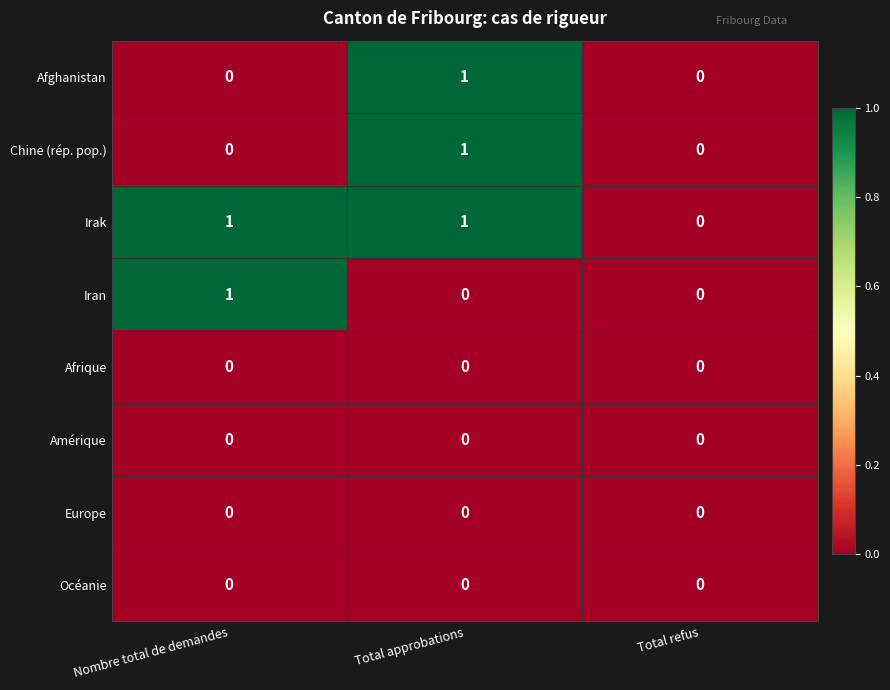

What is the total value across all series at Total approbations?

3